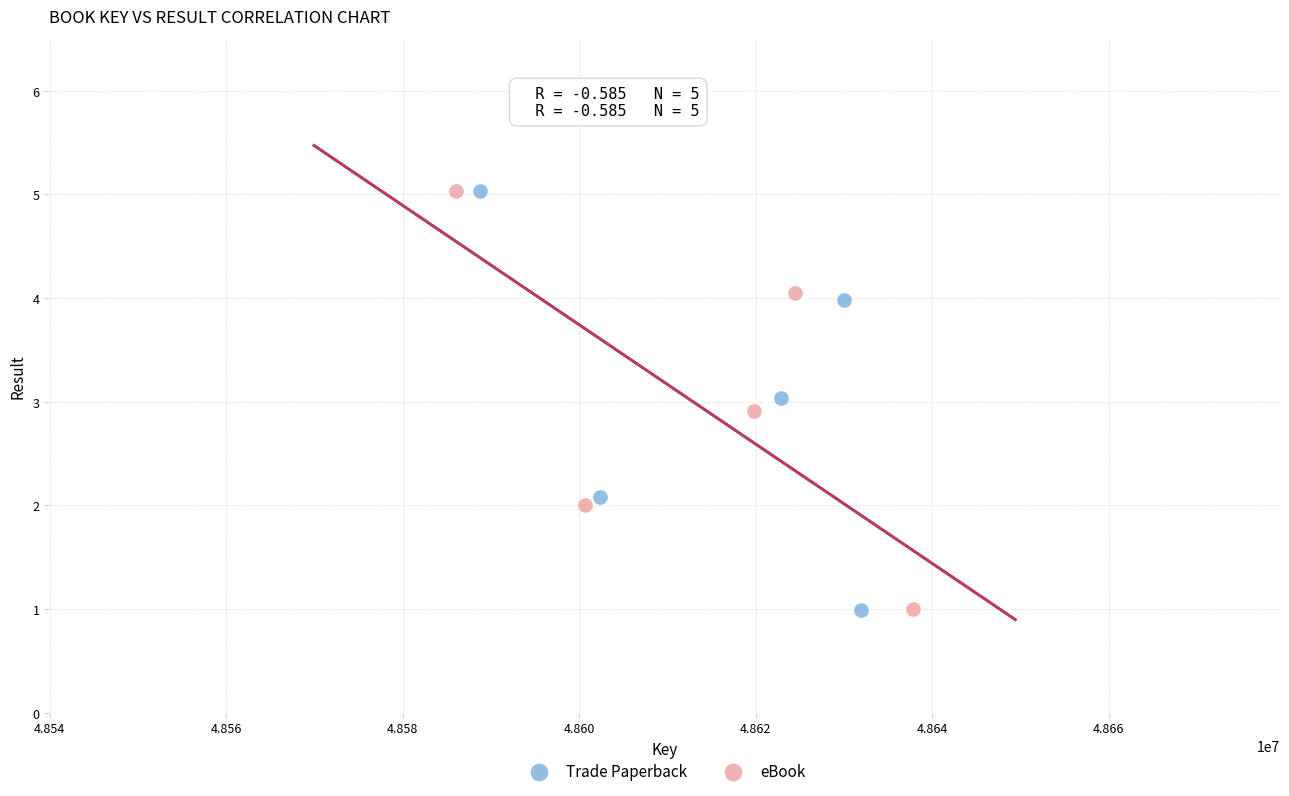

Which series has the widest spread of Y values?

Trade Paperback